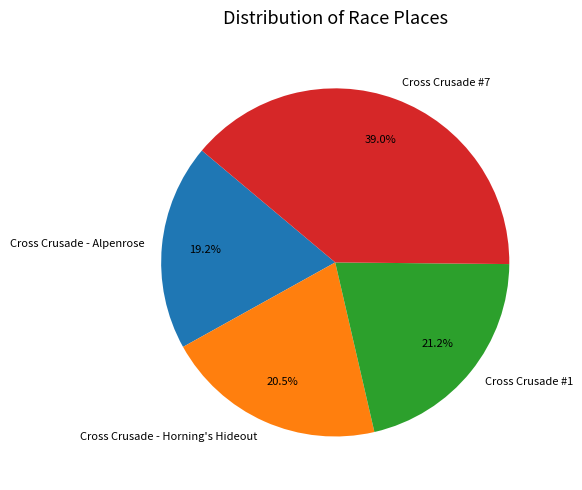

Approximately how many times larger is the value at Cross Crusade - Horning's Hideout compared to Cross Crusade - Alpenrose?

1.1